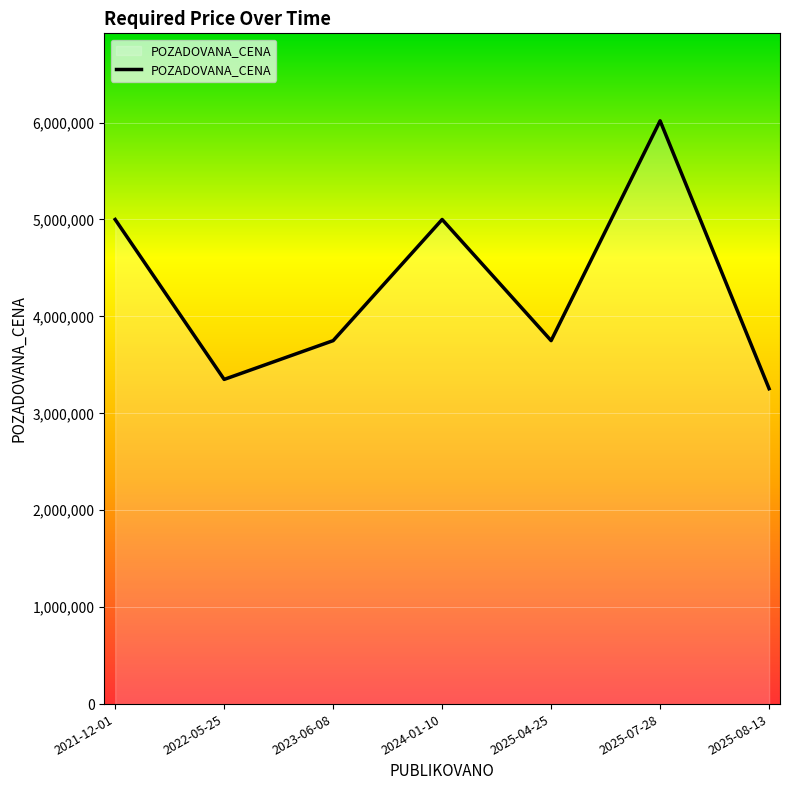

Approximately how many times larger is the value at 2025-07-28 compared to 2025-08-13?

1.8